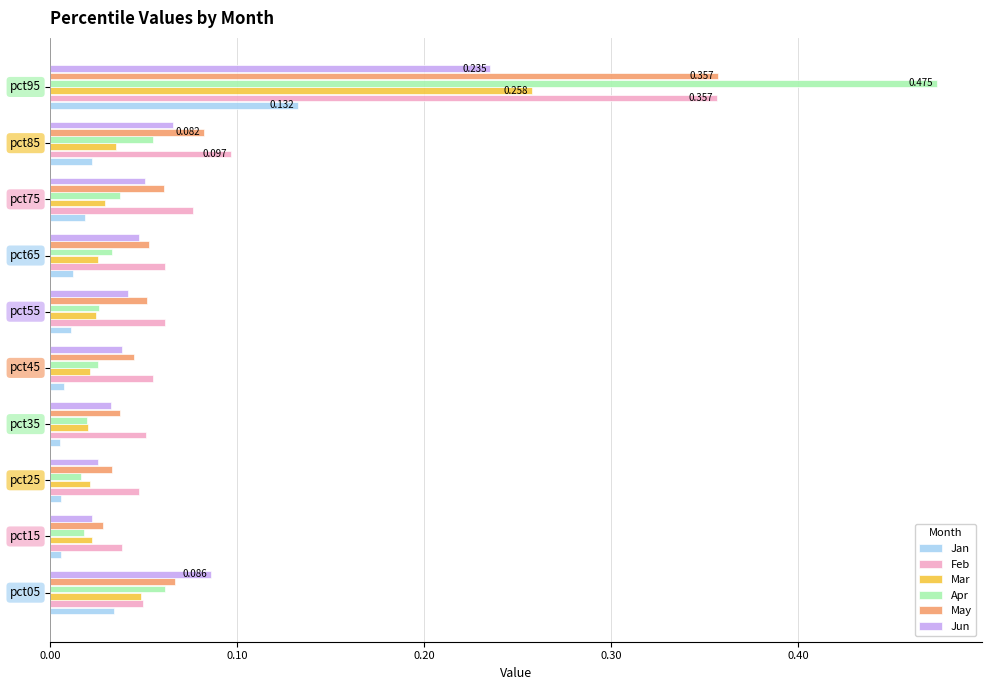

Which series has the widest spread of values?

Apr